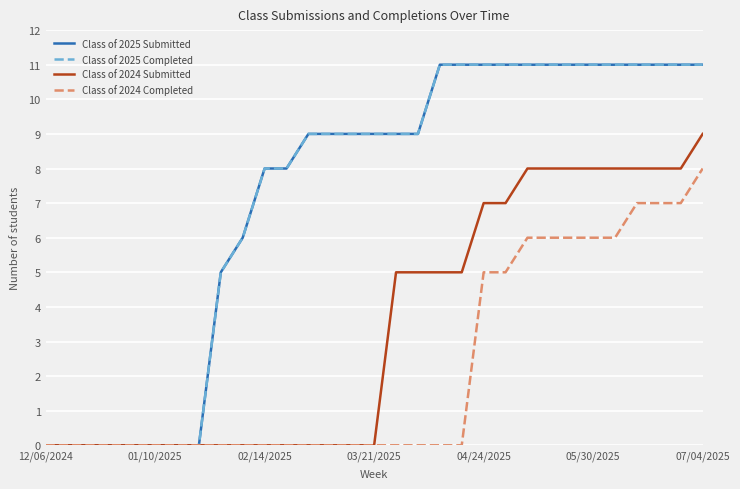

True or false: Class of 2025 Completed and Class of 2025 Submitted cross at least once.

False